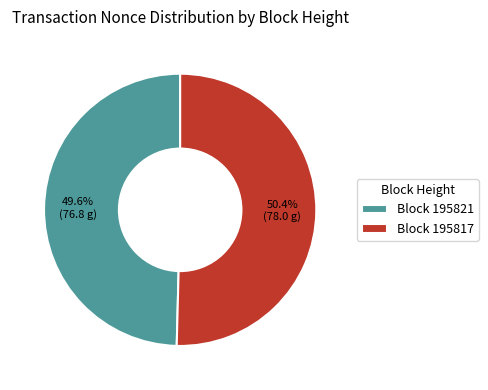

Which category has the smallest portion of the pie?

Block 195821